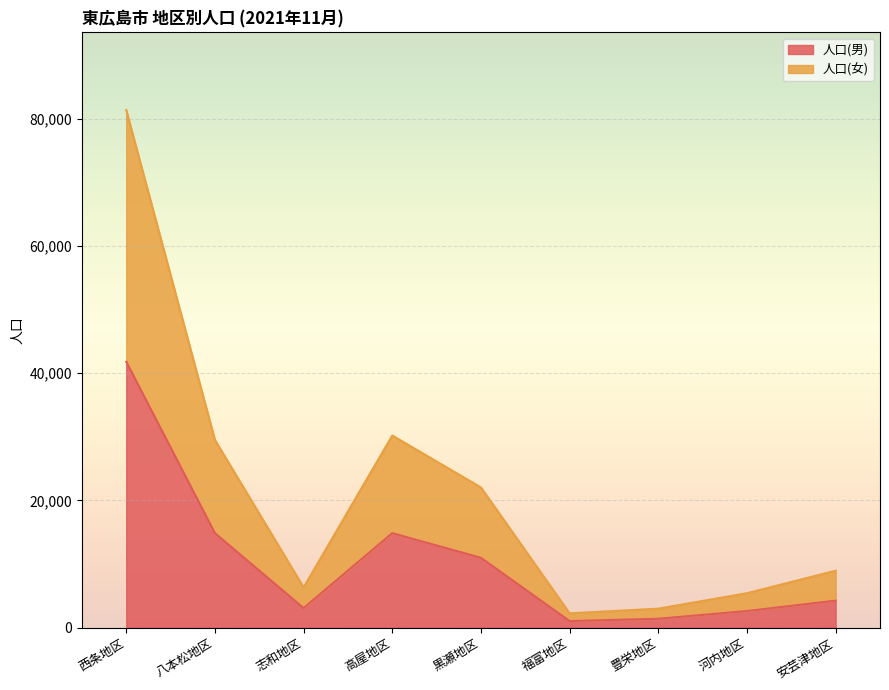

What is the label of the 9th point from the right?

西条地区